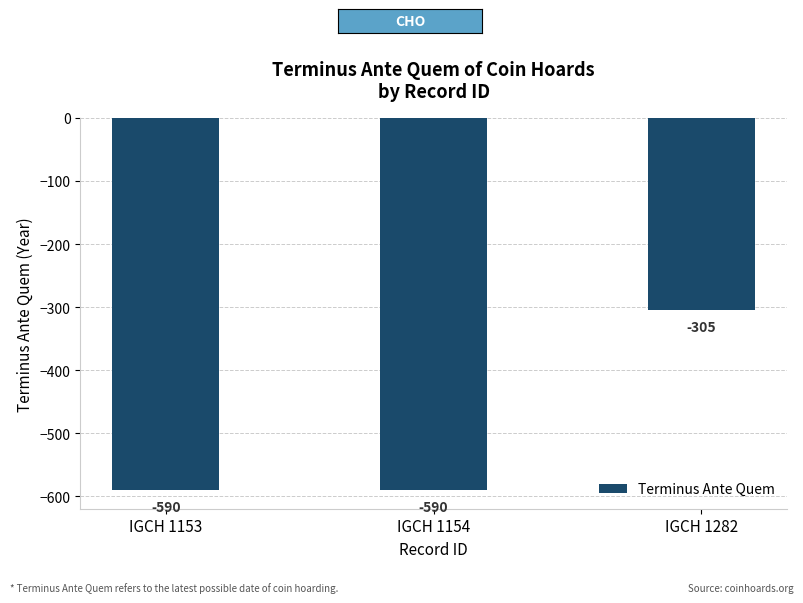

Count the number of categories in the chart.

3